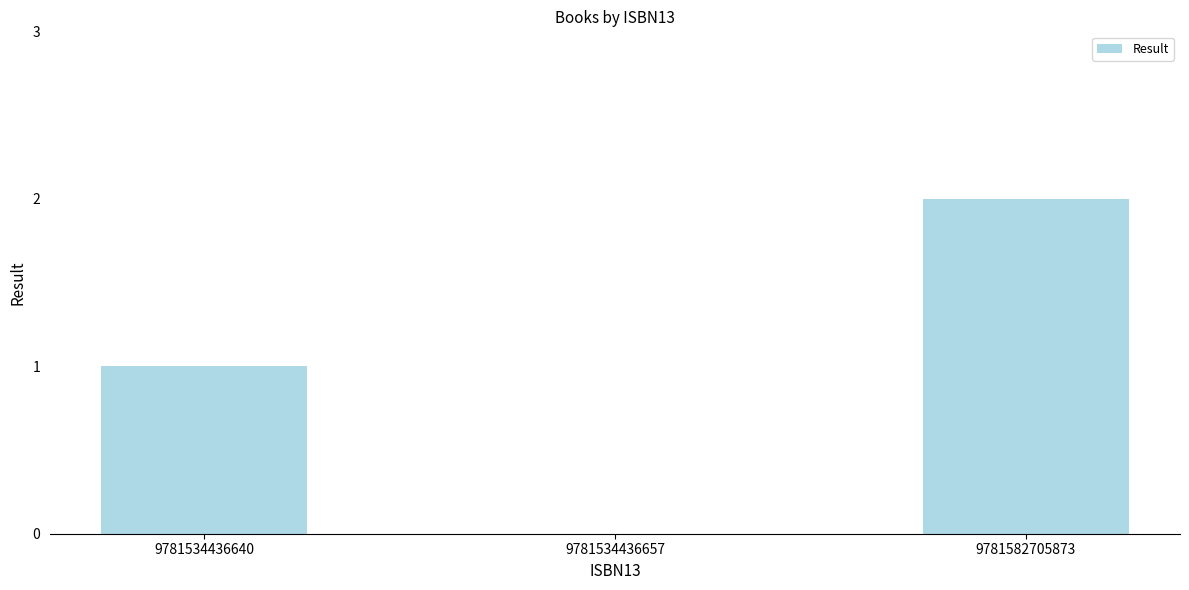

The chart shows a value of 2 at 9781582705873. True or false?

True